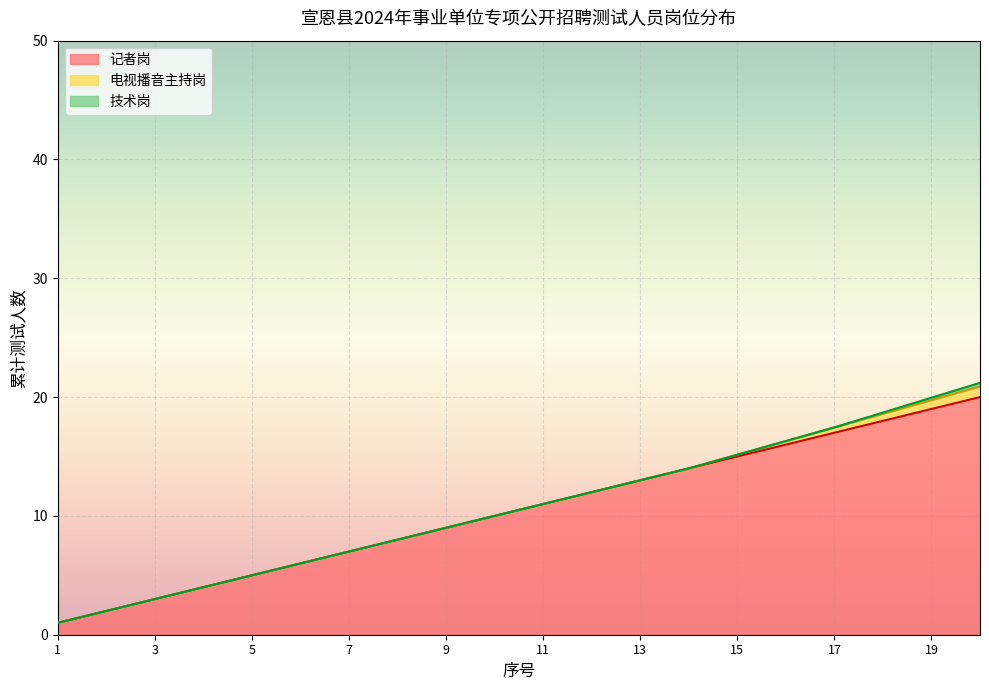

What is the maximum value for 记者岗?

20.0